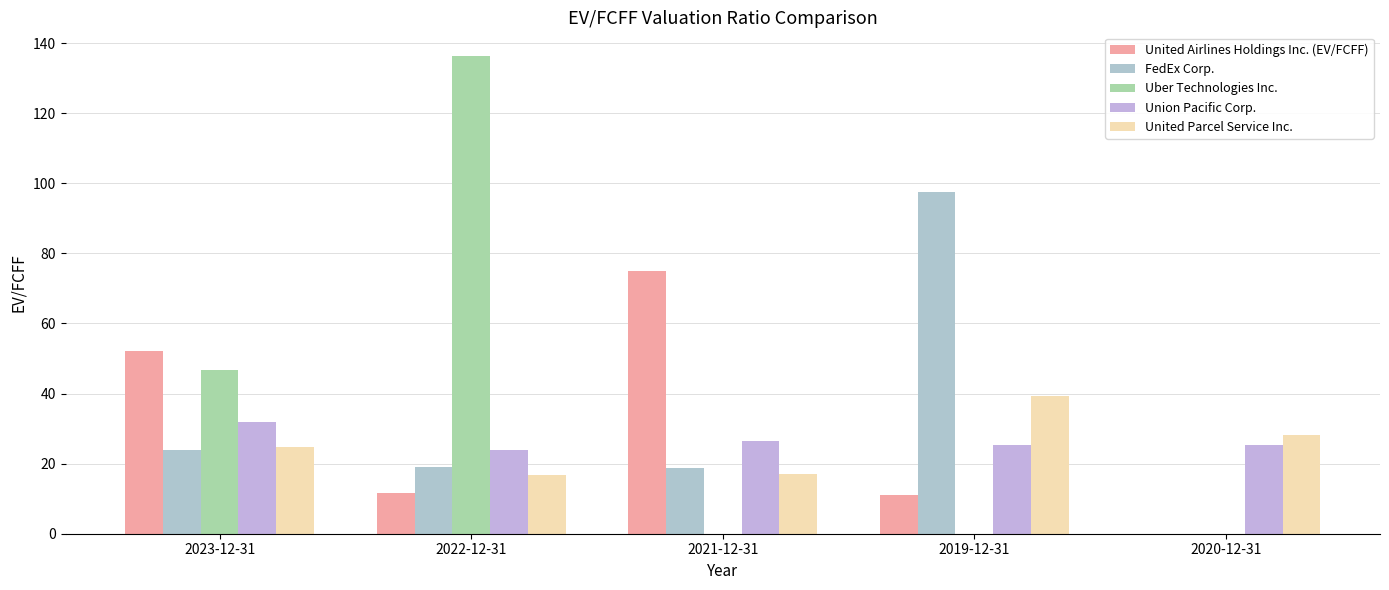

What is the sum of the Uber Technologies Inc. values at 2022-12-31 and 2021-12-31?

136.3